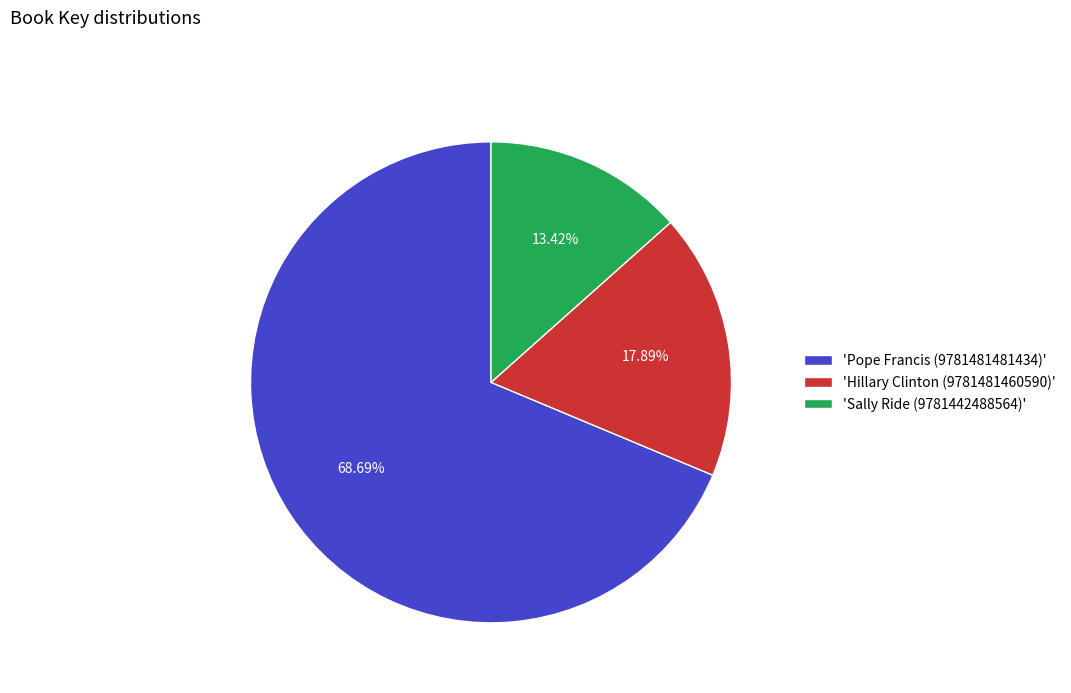

Between 'Pope Francis (9781481481434)' and 'Sally Ride (9781442488564)', which is larger?

'Pope Francis (9781481481434)'